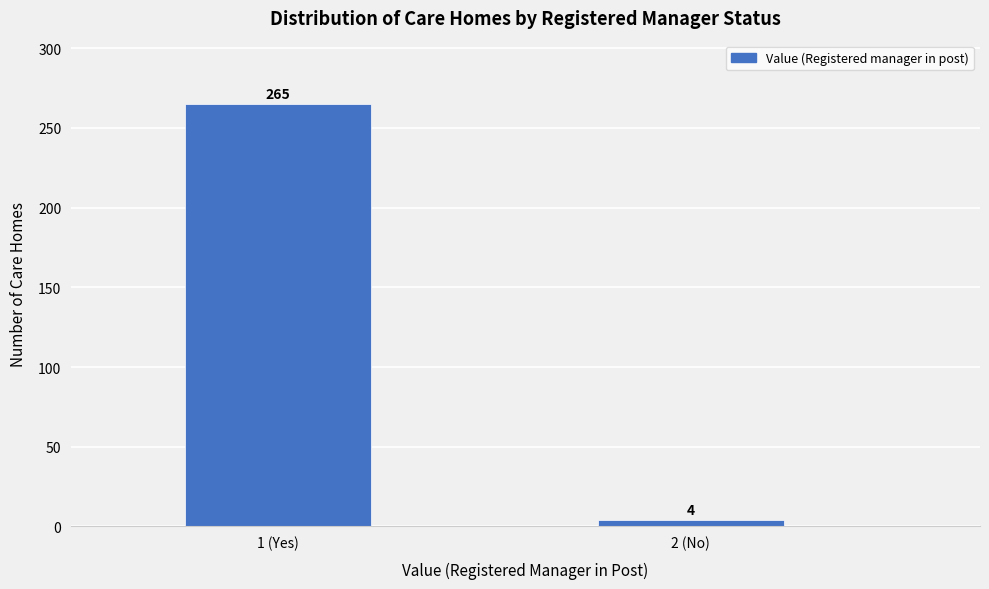

Reading right to left, what are all the values shown in this chart?

4	265